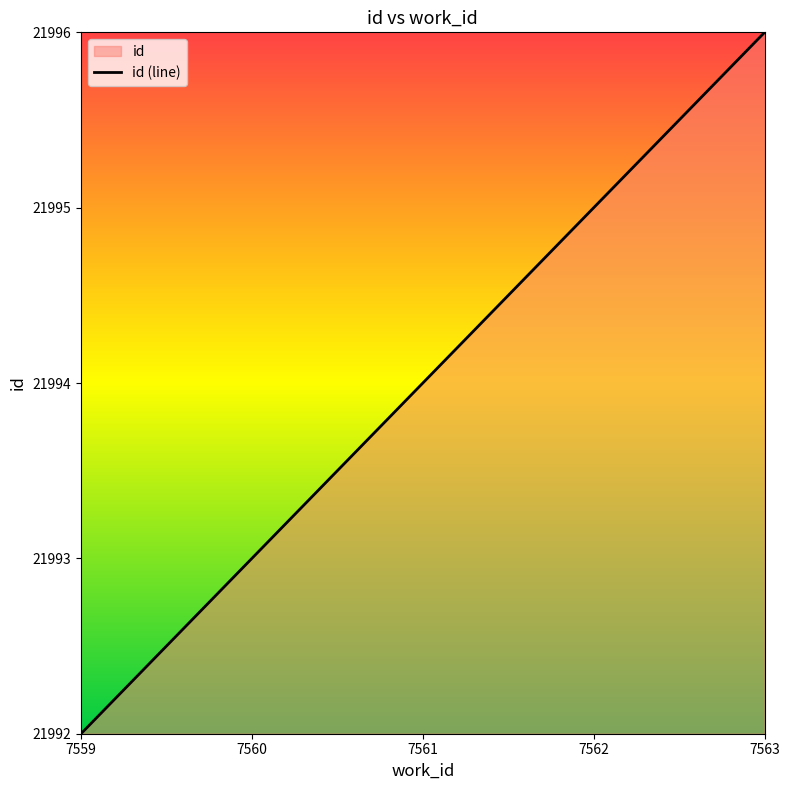

Where is the data nearest to the value 0?

7559